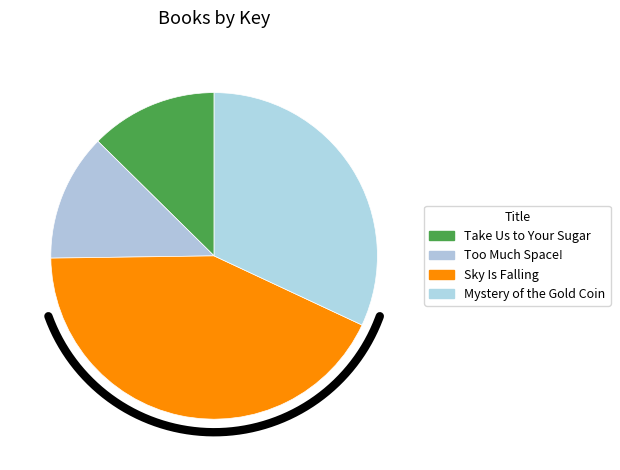

How many slices are in this pie chart?

4